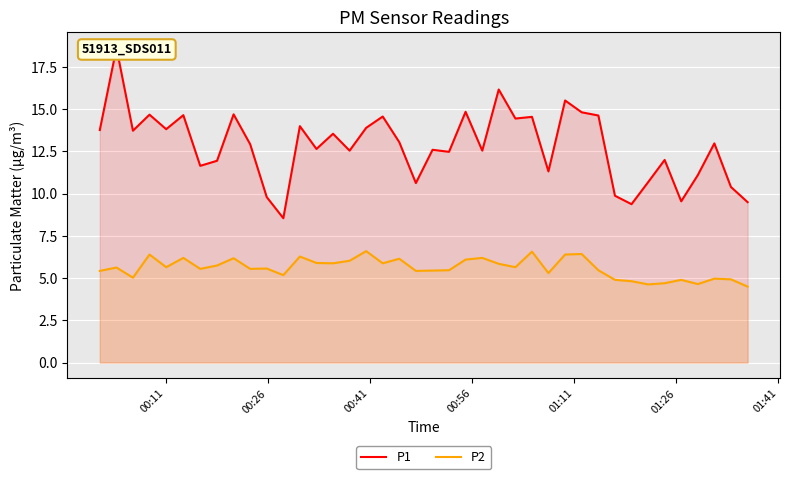

Rank the series by their average value, from lowest to highest.

P2, P1